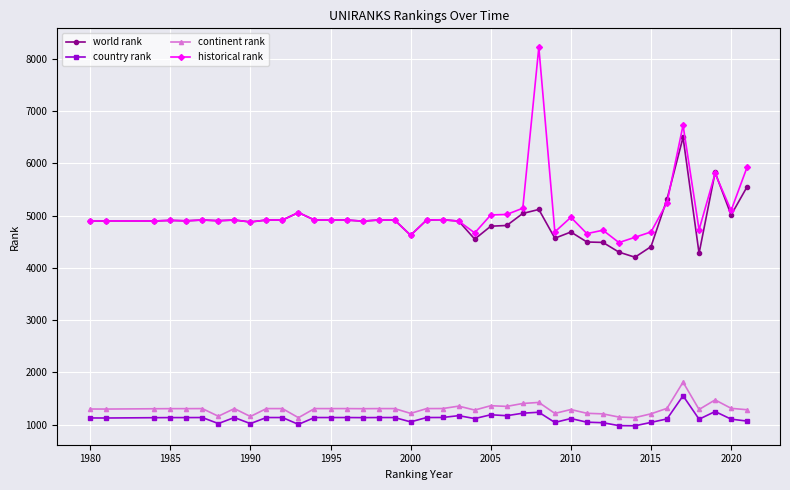

How many distinct data groups are displayed?

4